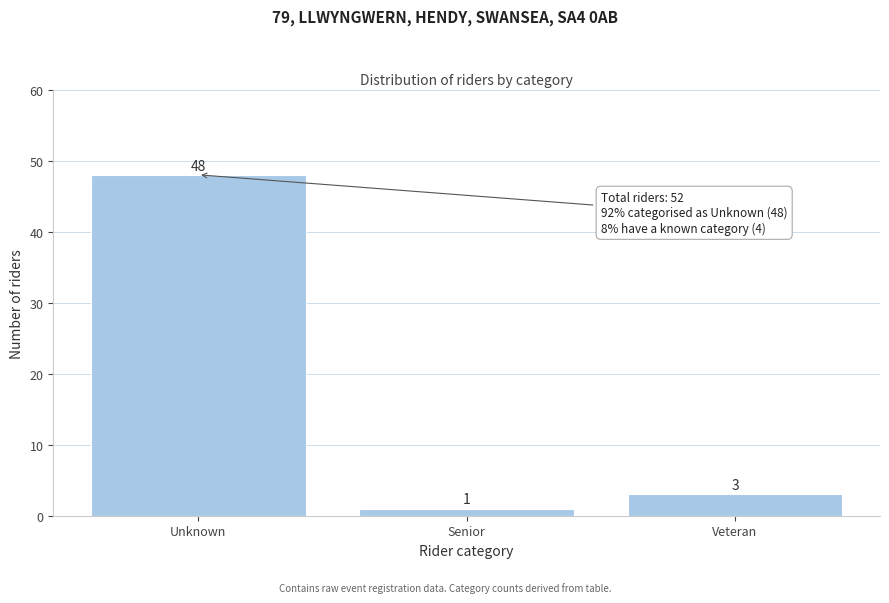

Reading right to left, what are all the values shown in this chart?

Veteran=3	Senior=1	Unknown=48